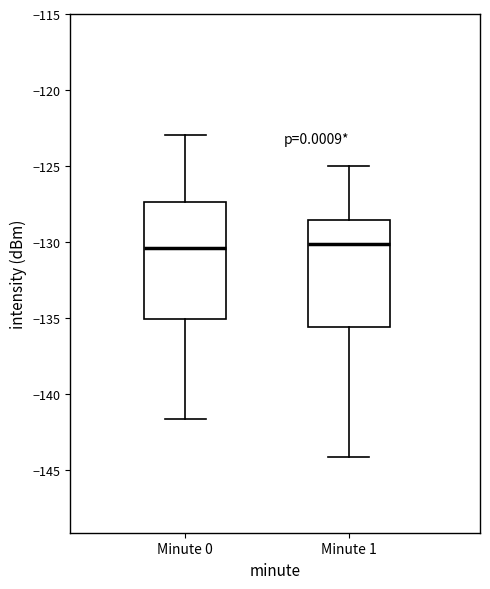

Comparing the boxes themselves (not the whiskers), which one is the tallest?

Minute 0